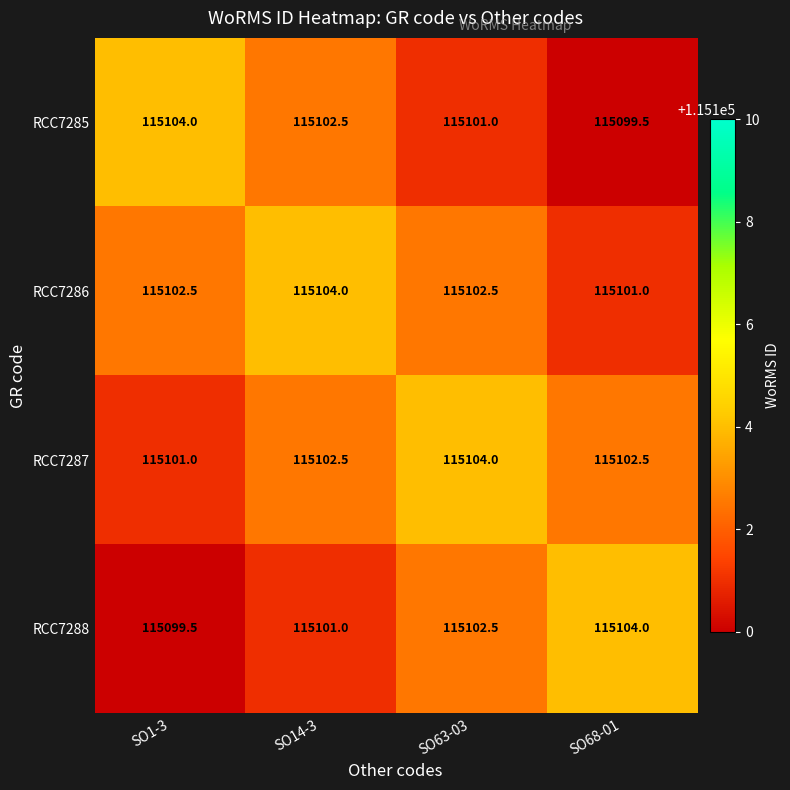

Is it true that RCC7285 equals 115099.5 at SO68-01?

True